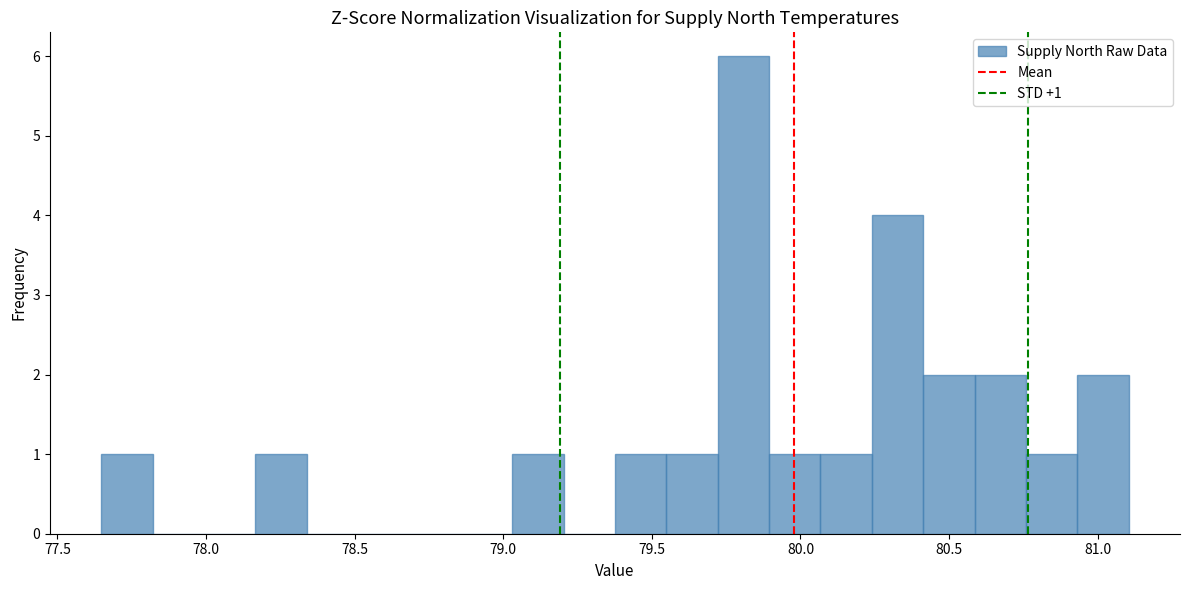

Around what value on the x-axis is the tallest bar? Give the approximate position of its centre, as read against the axis.

79.80